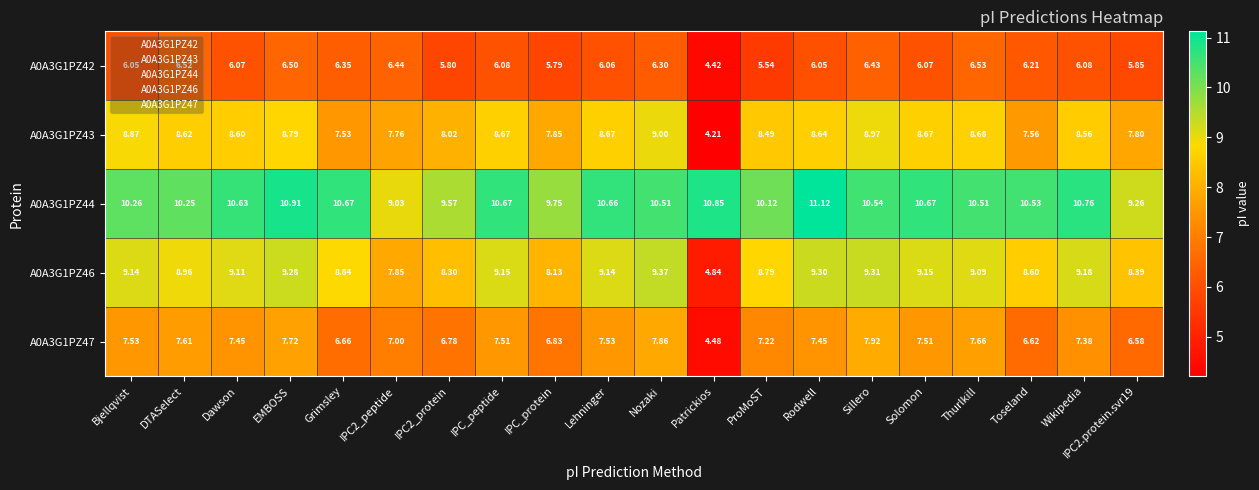

At which category is the sum across all series the highest?

EMBOSS